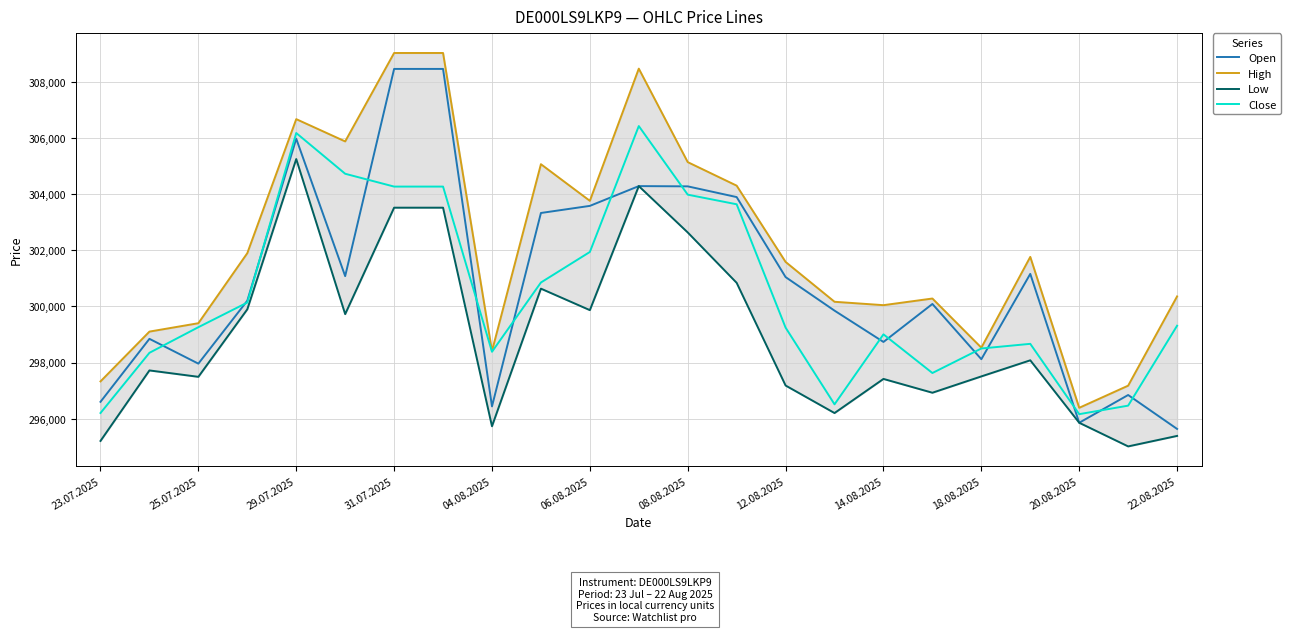

What is the highest value of the Low series?

305254